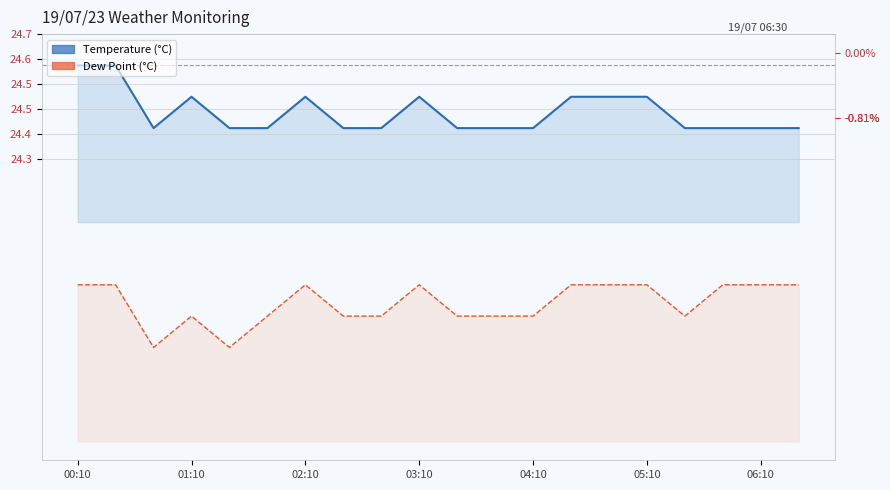

Reading left to right, transcribe all the data shown in this chart.

Temperature (°C): 24.6	24.6	24.4	24.5	24.4	24.4	24.5	24.4	24.4	24.5	24.4	24.4	24.4	24.5	24.5	24.5	24.4	24.4	24.4	24.4
Dew Point (°C): 23.9	23.9	23.7	23.8	23.7	23.8	23.9	23.8	23.8	23.9	23.8	23.8	23.8	23.9	23.9	23.9	23.8	23.9	23.9	23.9